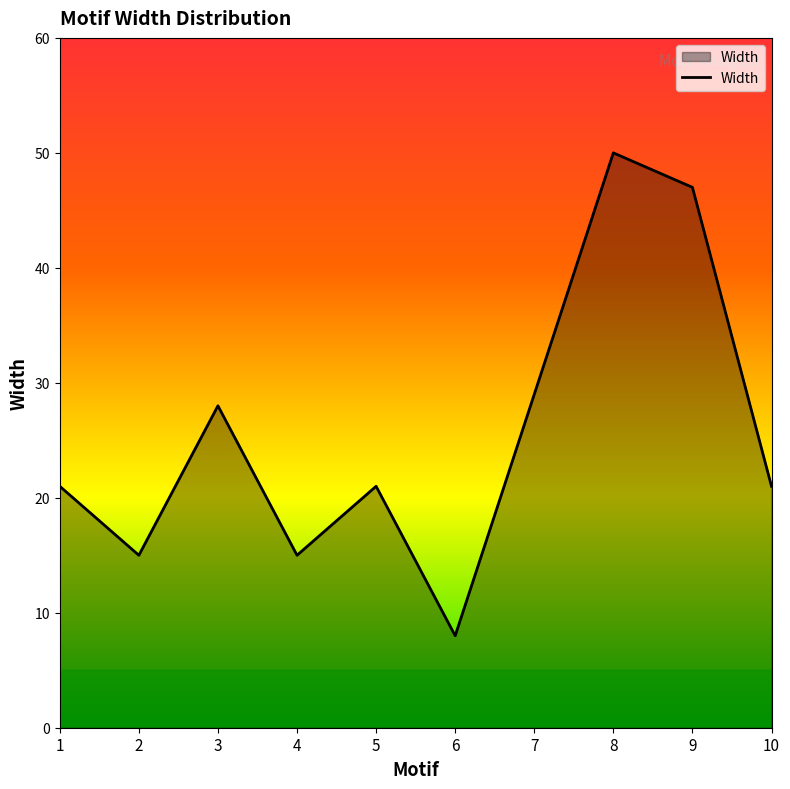

True or false: the data shows 38 at 3.

False